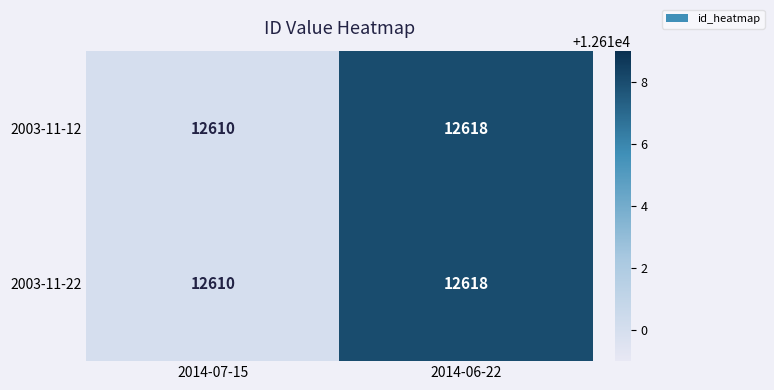

Reading left to right, transcribe all the data shown in this chart.

2003-11-12: 2014-07-15=12610	2014-06-22=12618
2003-11-22: 2014-07-15=12610	2014-06-22=12618